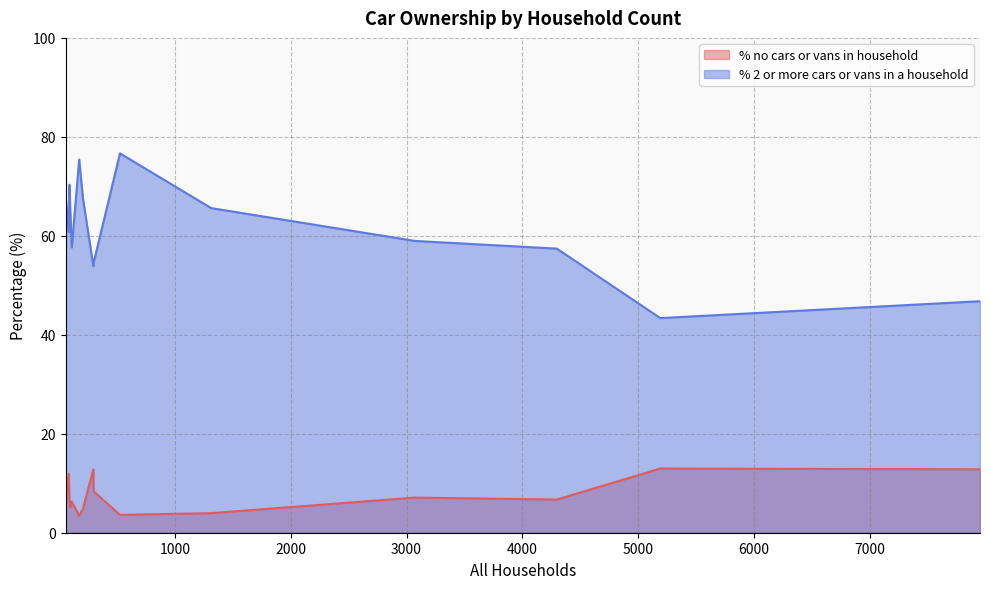

How many data points in % no cars or vans in household are above 6?

9